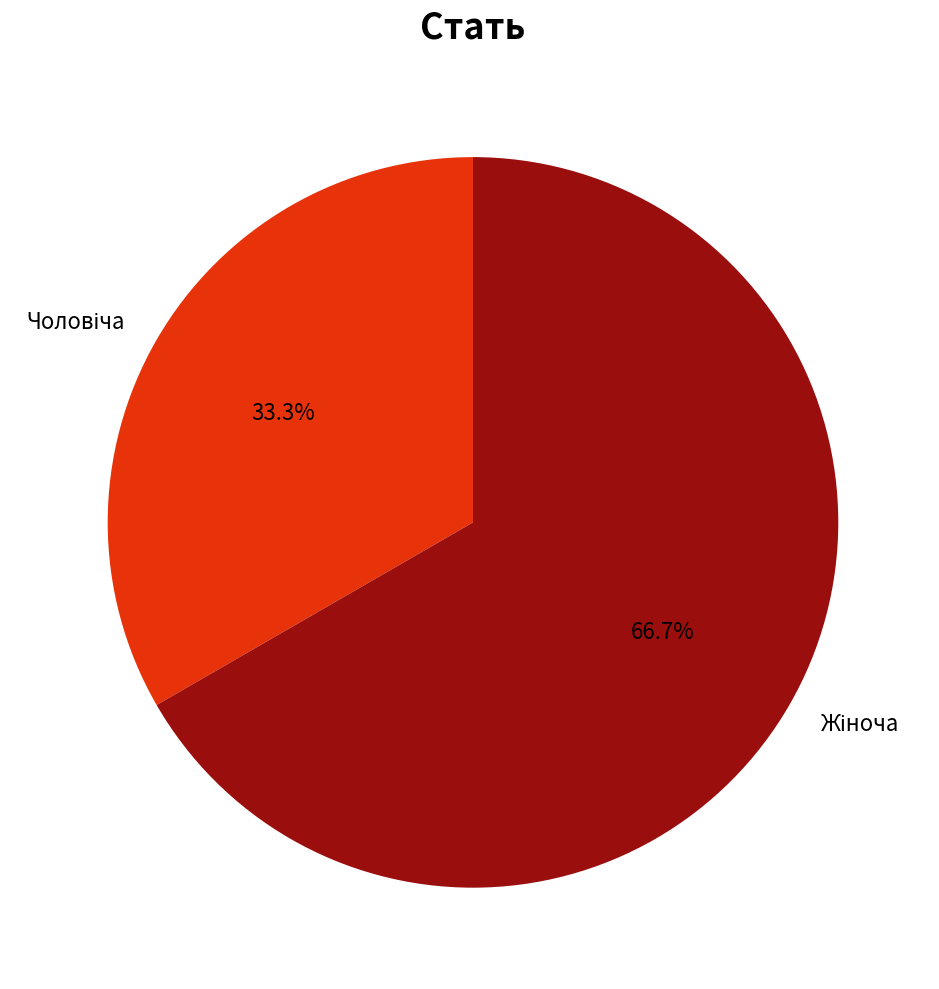

How many segments does this pie chart have?

2